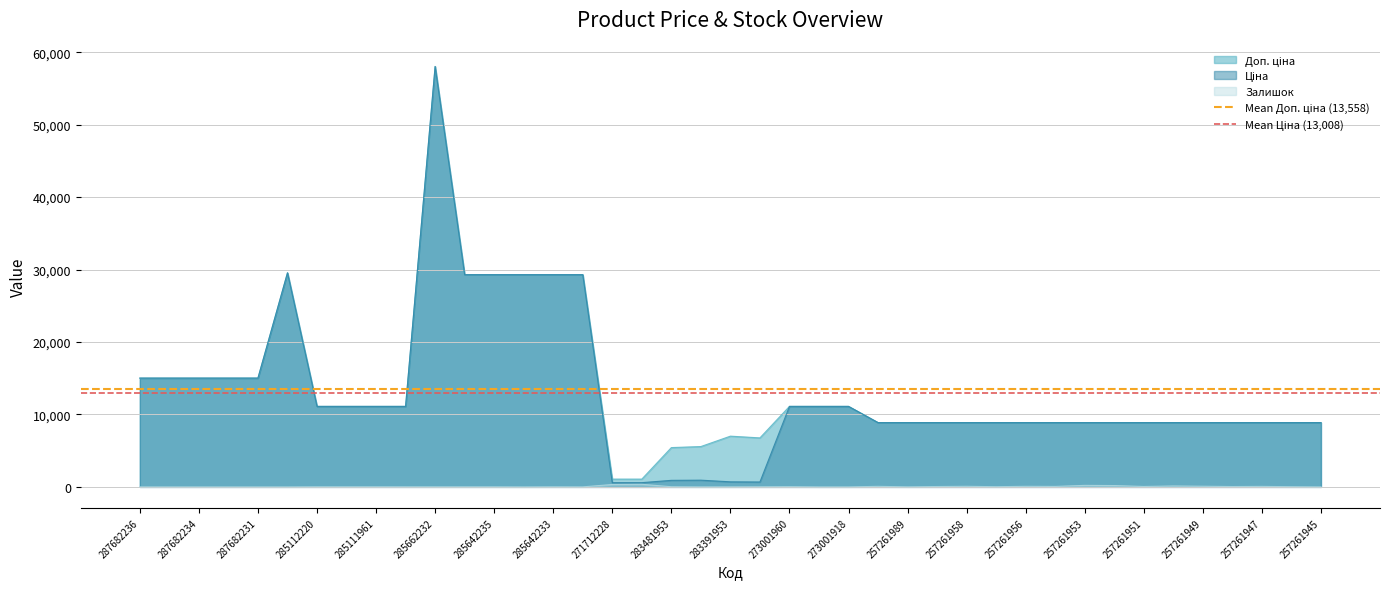

What is the approximate value of Mean Ціна (13,008) at 287682234?

13008.0